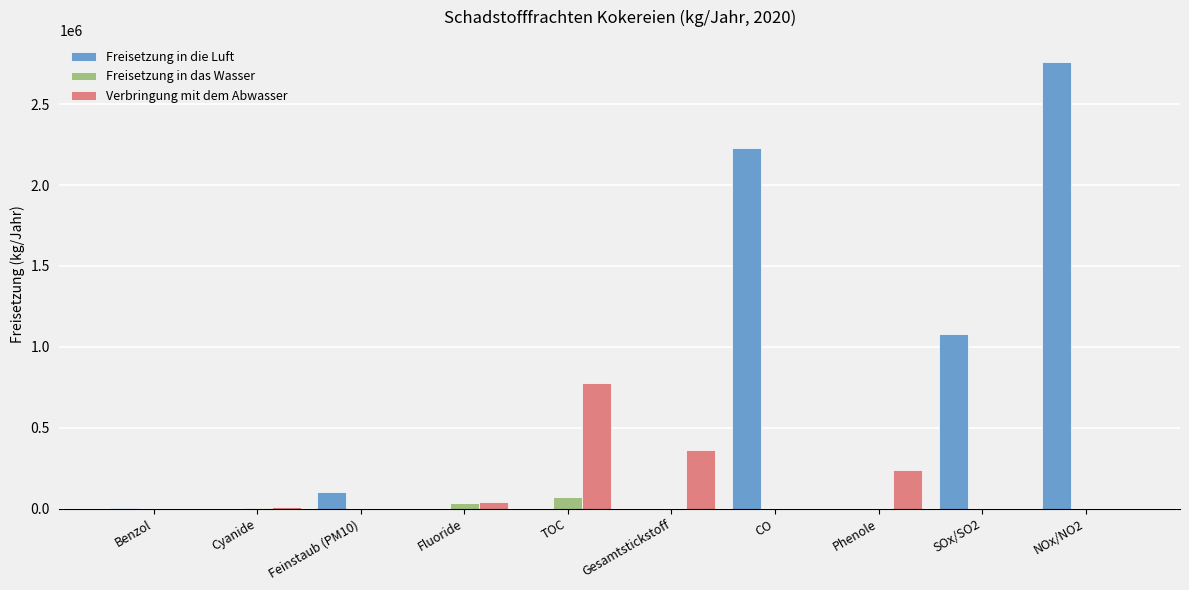

How many groups of bars are there?

10